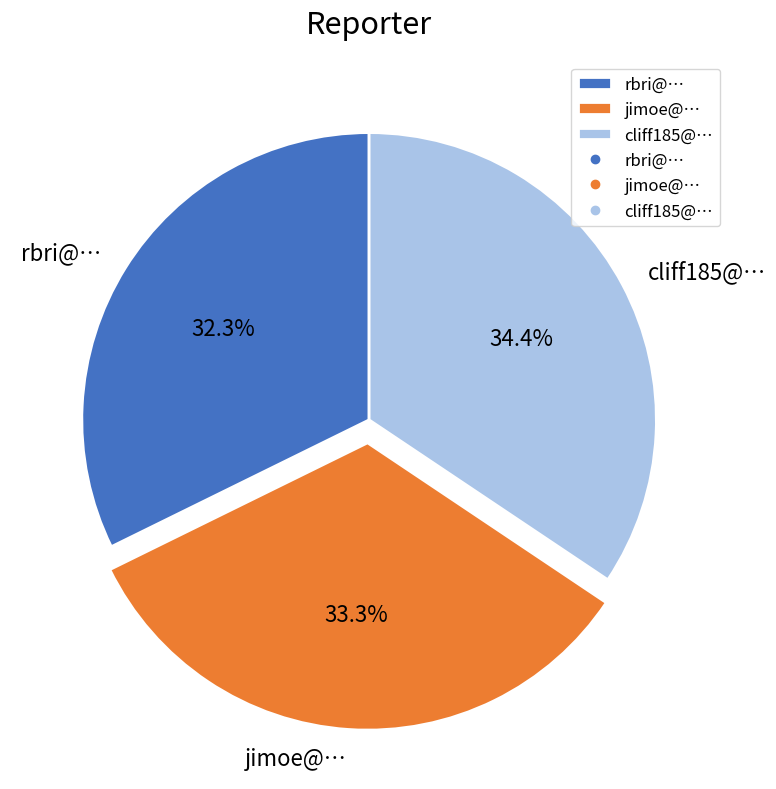

What percentage is NOT represented by jimoe@…?

66.7%